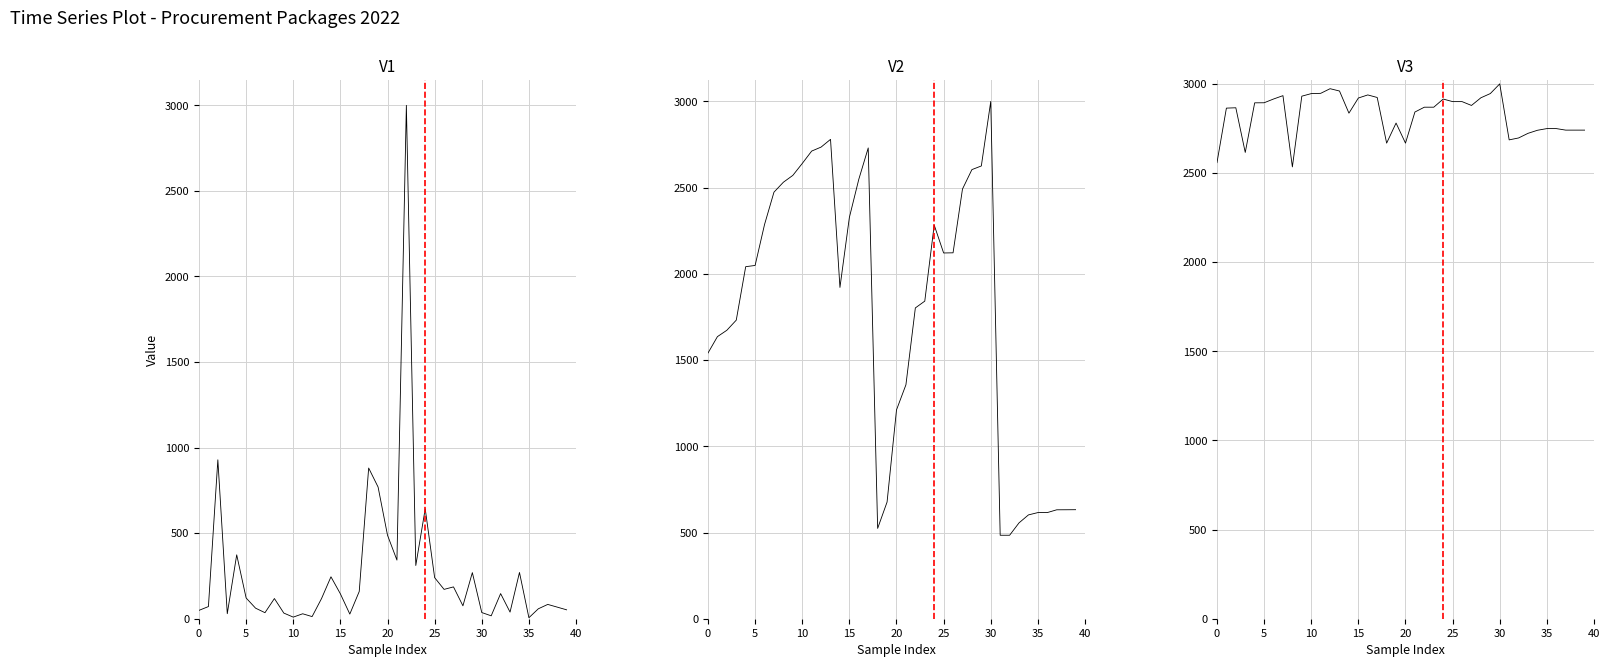

How many values in the Kode Paket series are below 2041?

20